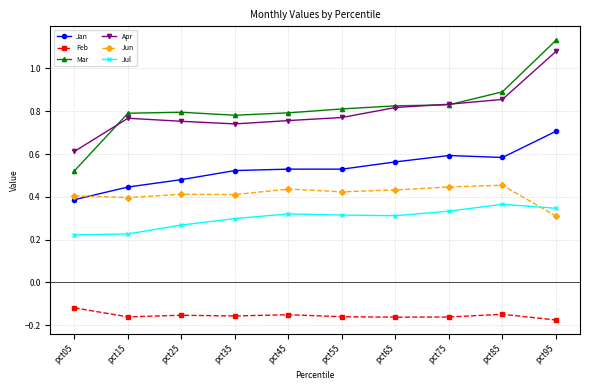

Is it true that Jun equals 0.3 at pct35?

False